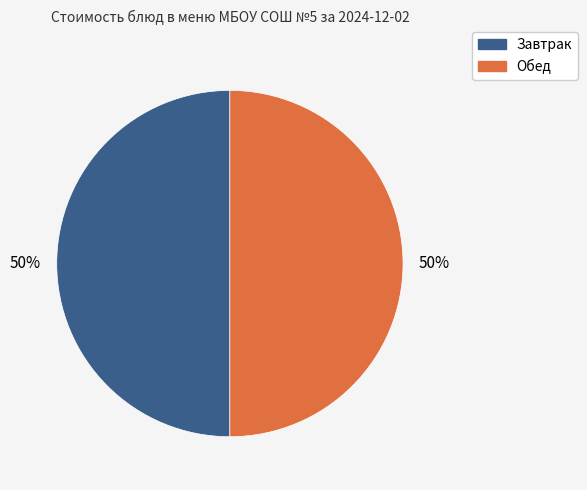

To the nearest percent, what is the average slice percentage?

50%